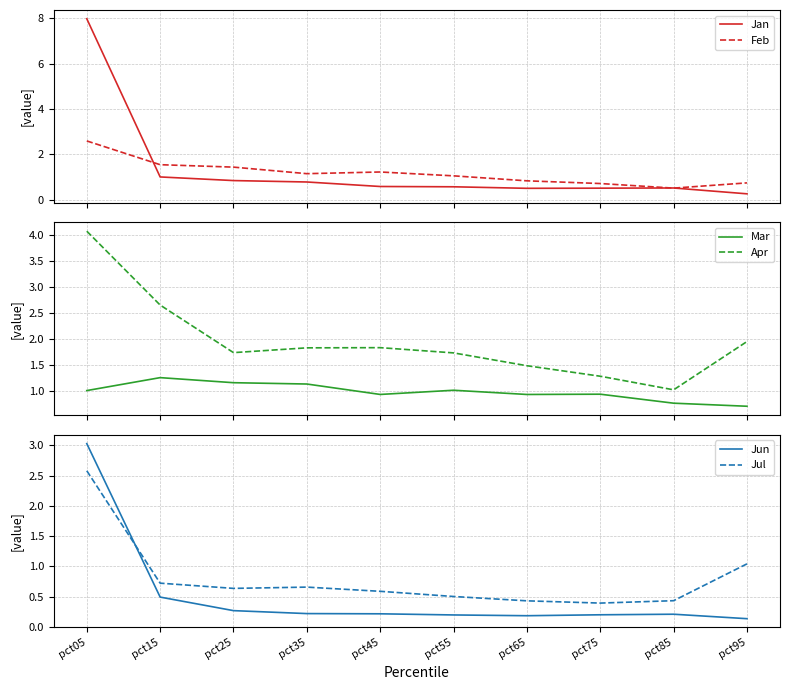

Is it true that Apr equals 1.0 at pct55?

False